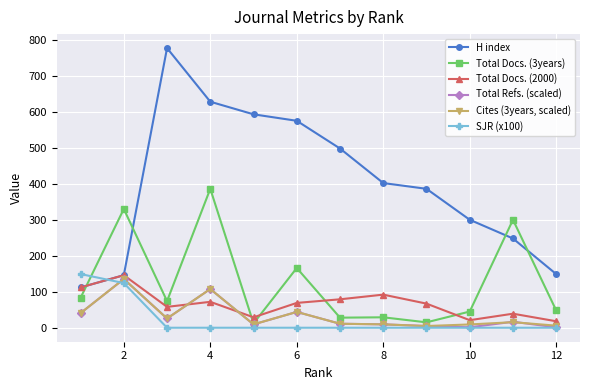

What is the minimum value for H index?

112.0